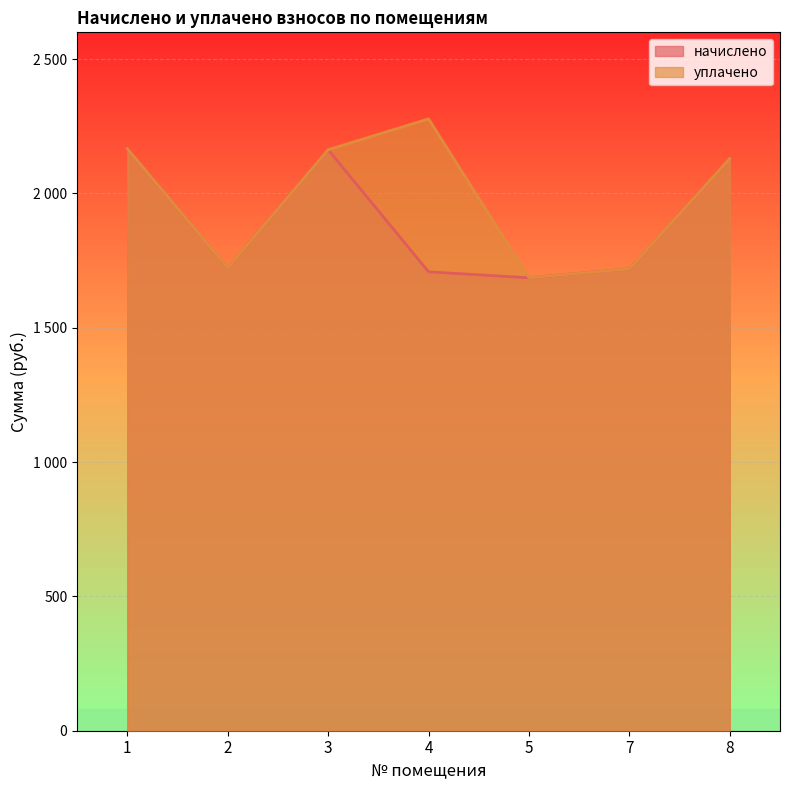

True or false: начислено and уплачено cross at least once.

False